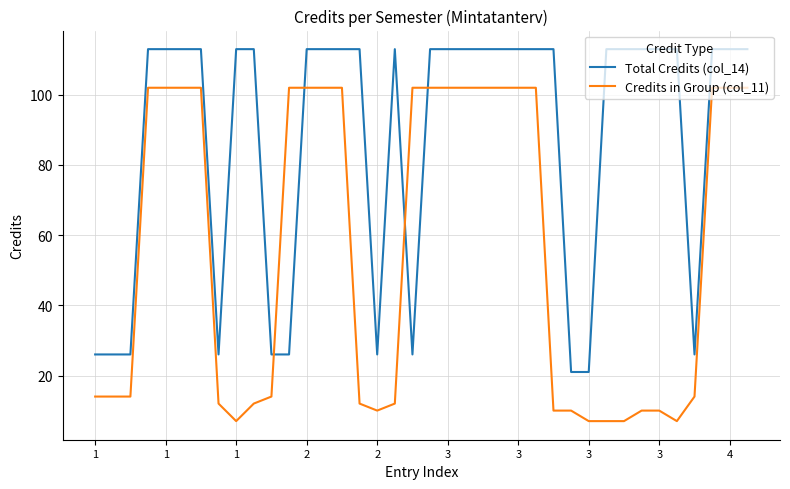

List the series in order of their overall mean, lowest first.

Credits in Group (col_11), Total Credits (col_14)